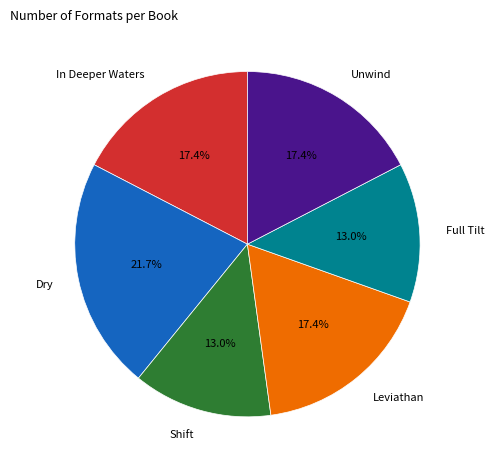

Which slice is the largest?

Dry